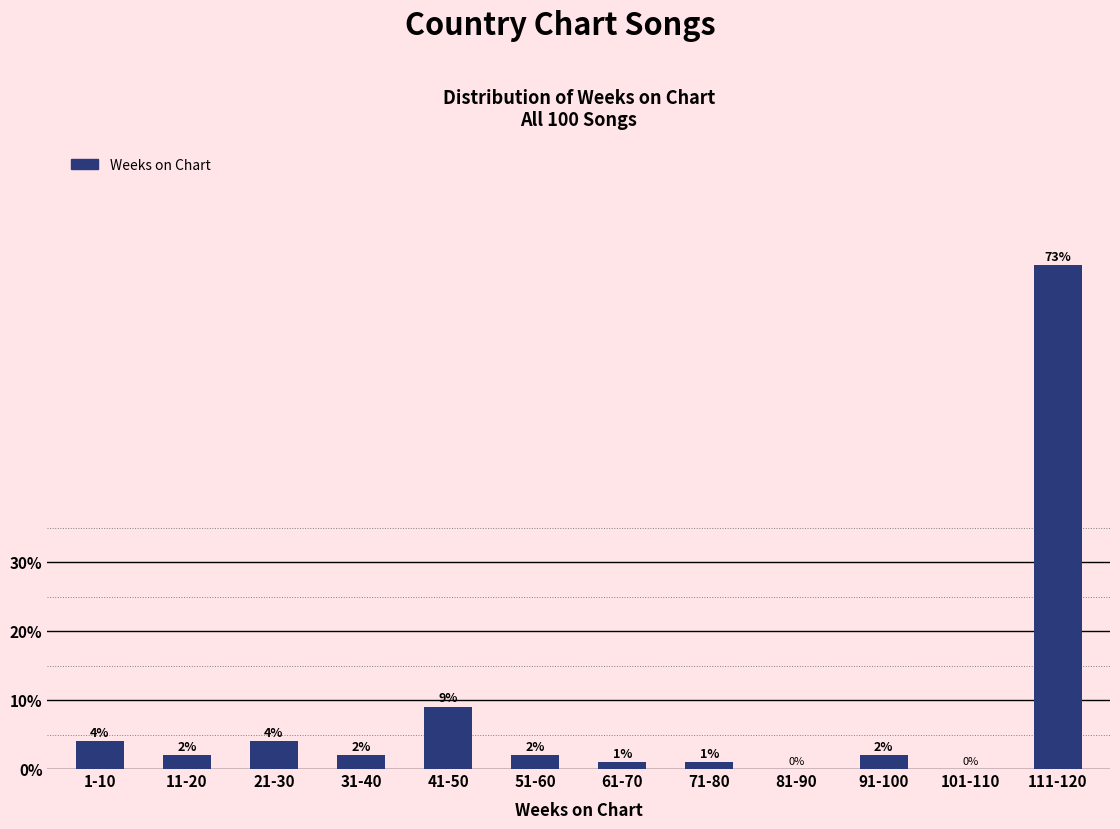

Reading right to left, list all the values displayed in this chart.

111-120=73	101-110=0	91-100=2	81-90=0	71-80=1	61-70=1	51-60=2	41-50=9	31-40=2	21-30=4	11-20=2	1-10=4